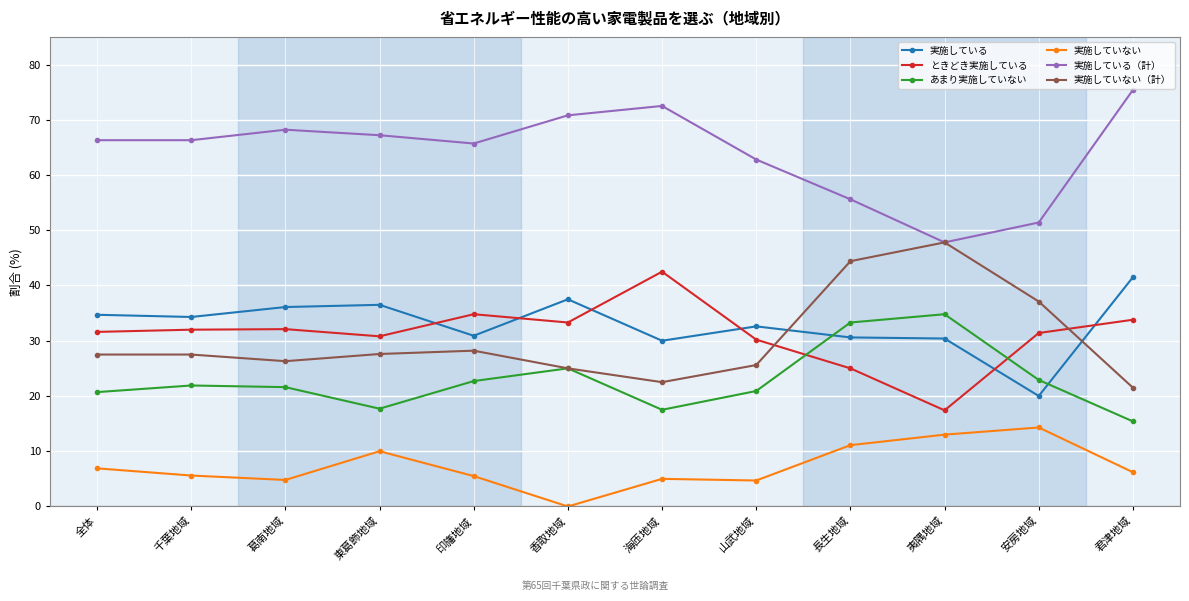

The 実施していない（計） series shows 35.9 at 山武地域. True or false?

False